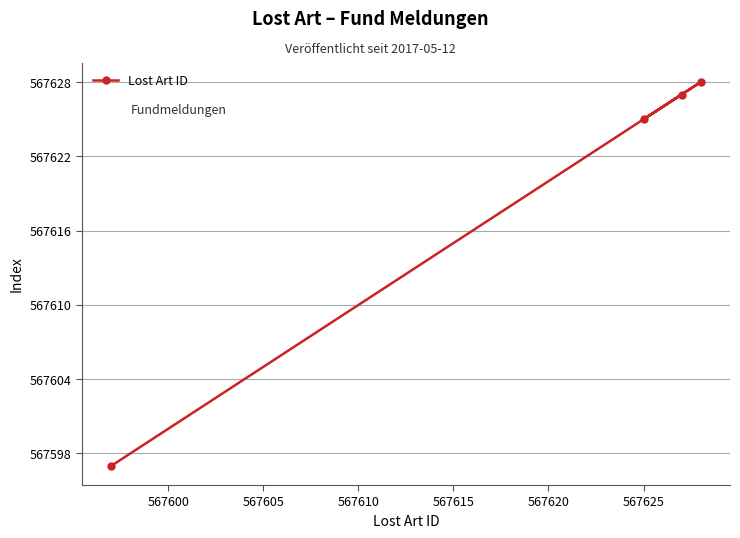

What is the average value?

567619